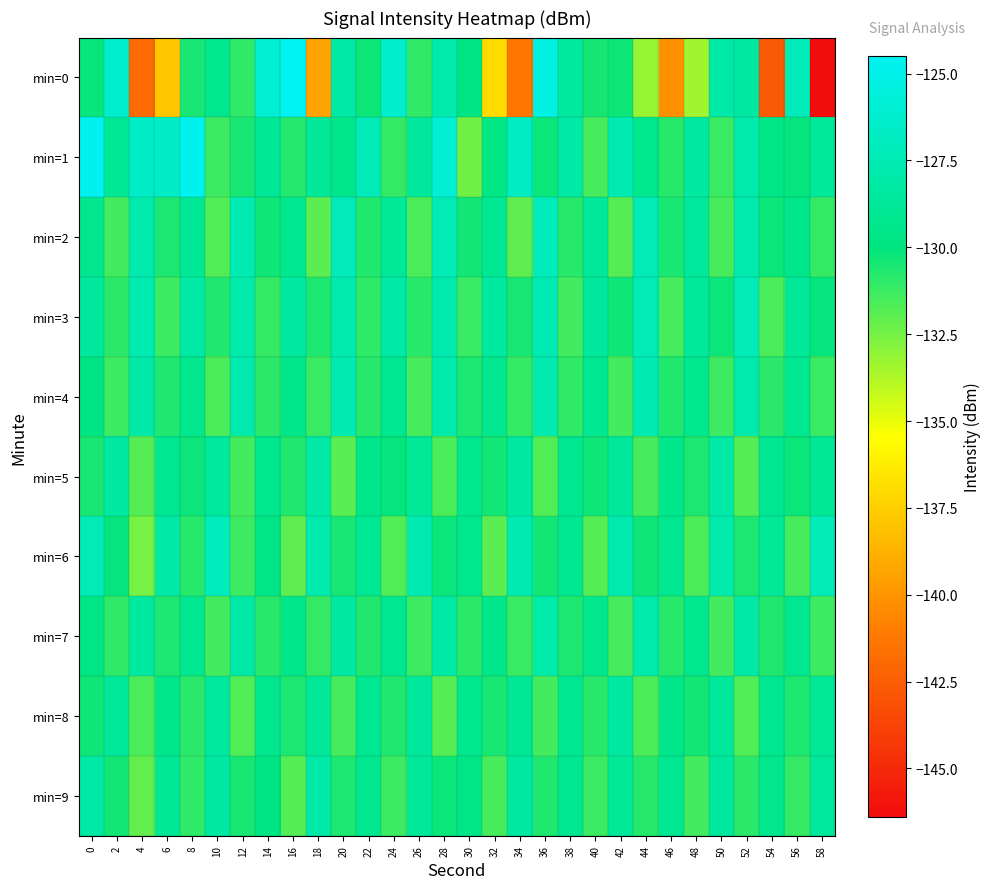

Which series has the largest total across all categories?

min=1